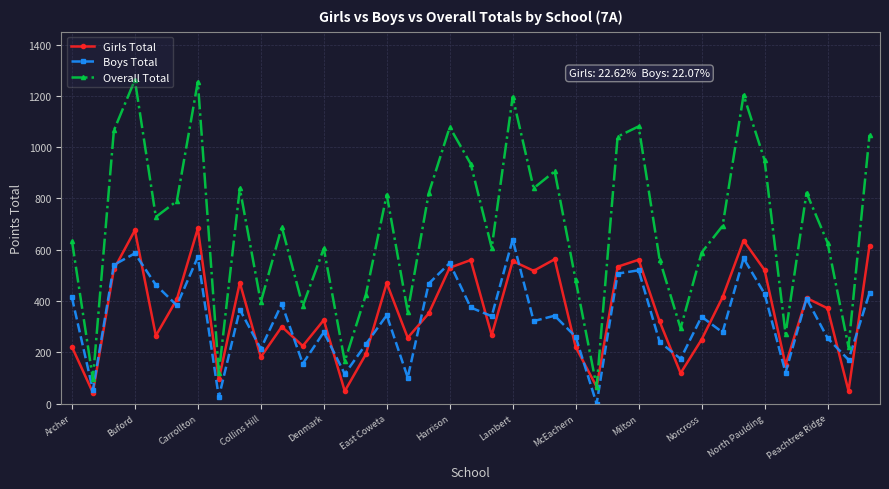

What are all the series names shown in the legend?

Girls Total, Boys Total, Overall Total